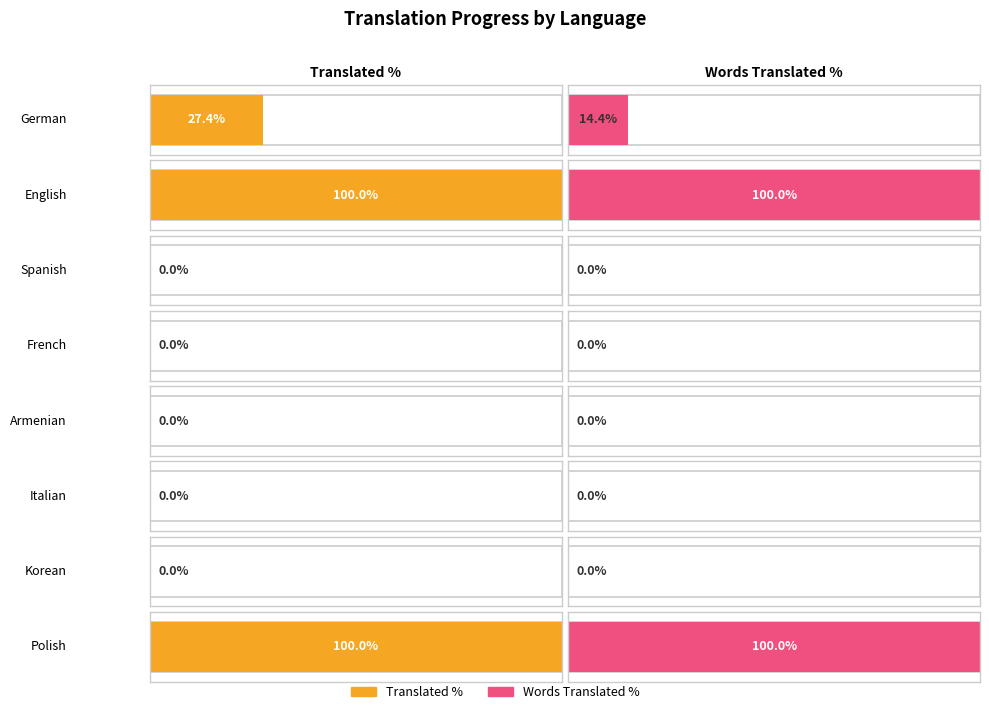

Is it true that translated_percent equals 0.0 at French?

True